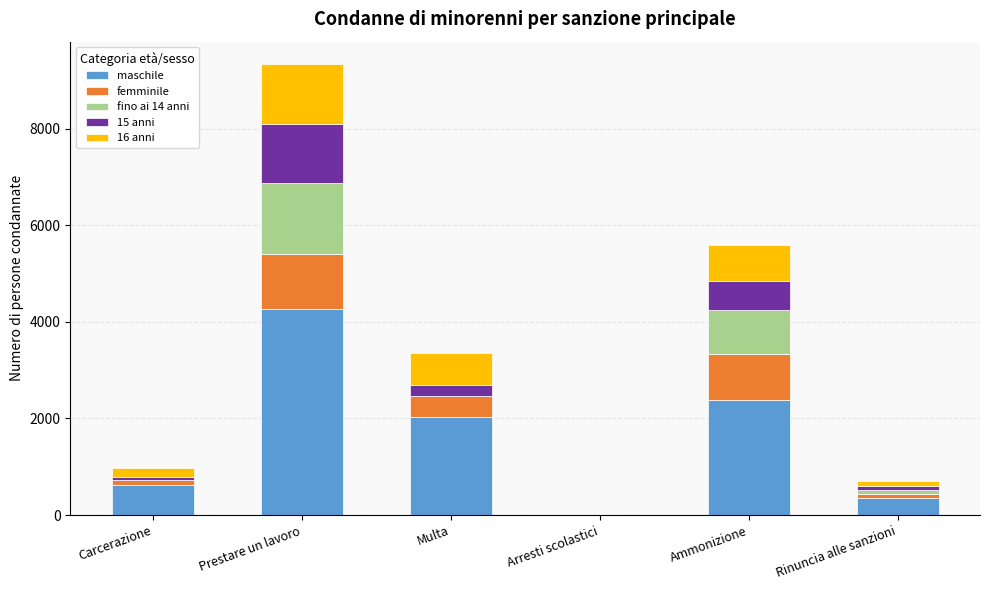

What is the sum of all maschile values?

9672